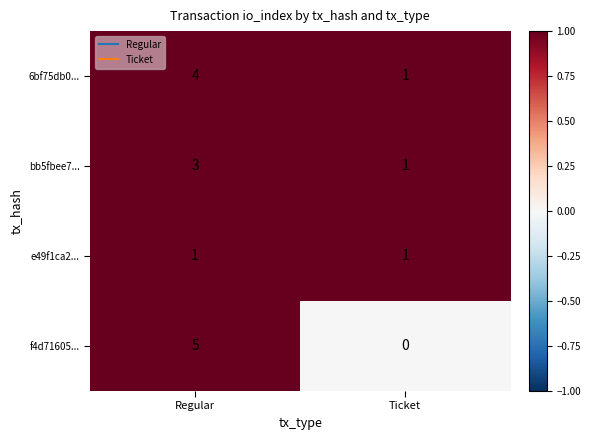

Reading left to right, transcribe all the data shown in this chart.

6bf75db0...: 4	1
bb5fbee7...: 3	1
e49f1ca2...: 1	1
f4d71605...: 5	0